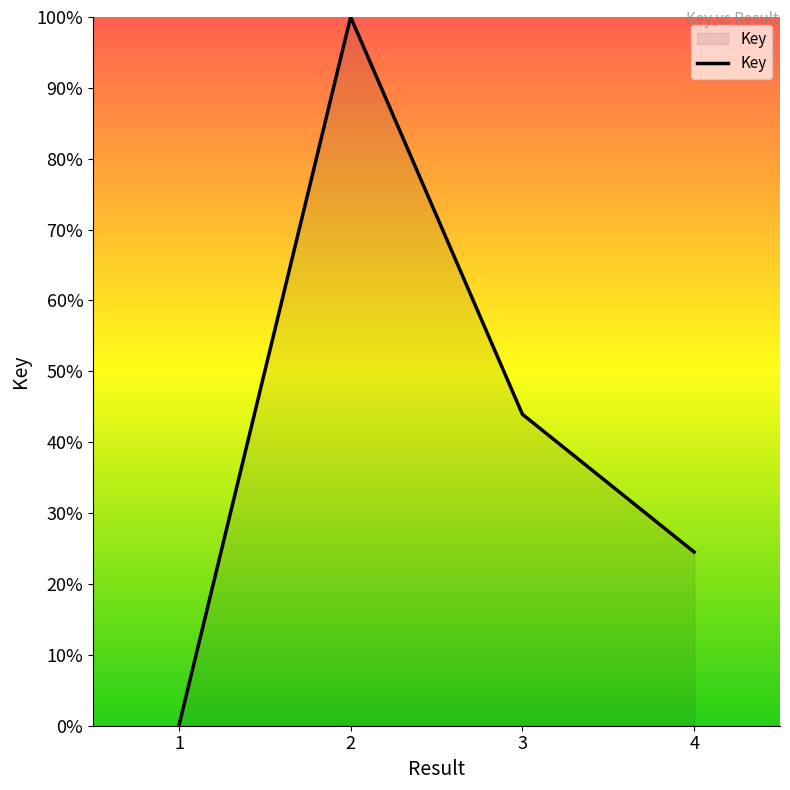

Rank the categories by value from lowest to highest.

1, 4, 3, 2